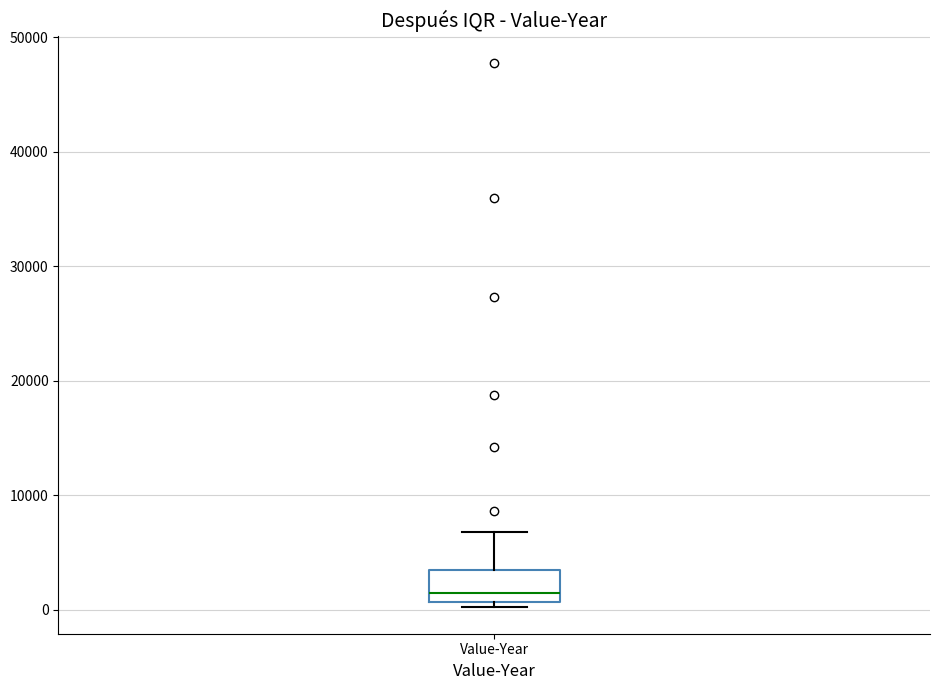

Where does the upper whisker of the box for Value-Year end on the y-axis? The values are not printed on the chart, so give them approximately, as read against the axis.

7000